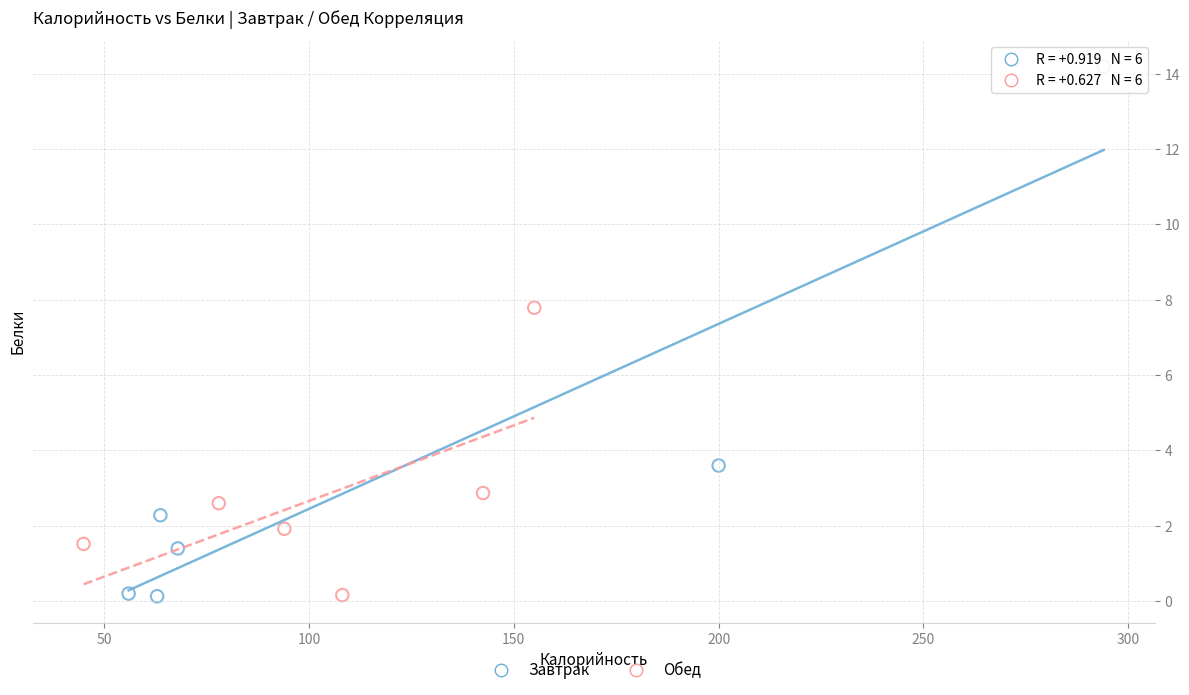

Which series has the widest spread of Y values?

Завтрак